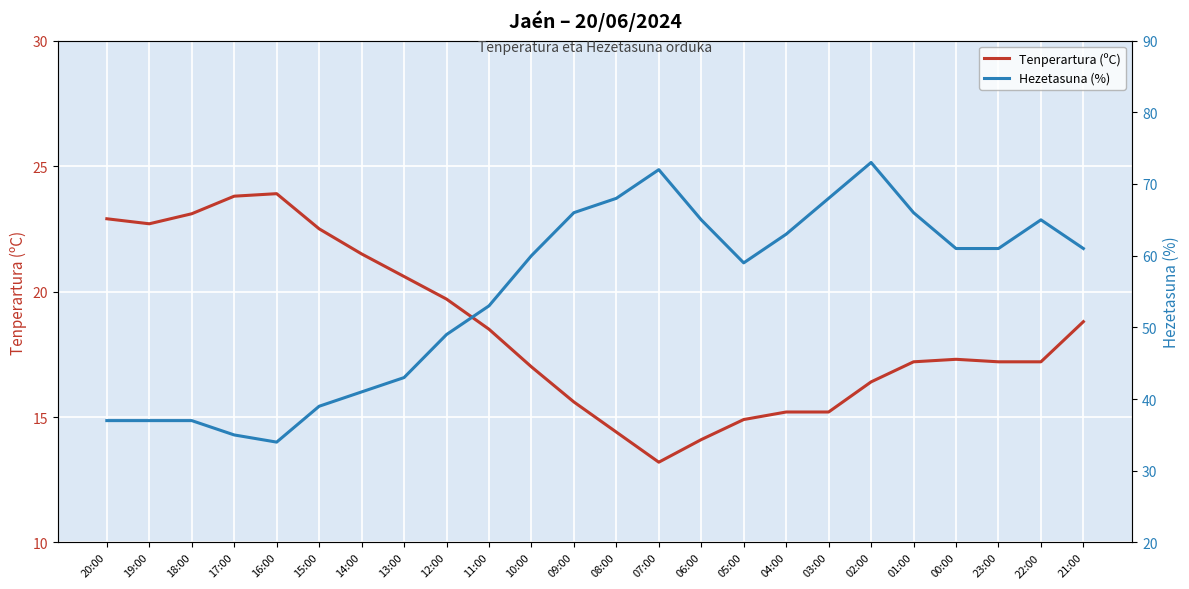

The Tenperartura (ºC) series shows 7.8 at 03:00. True or false?

False